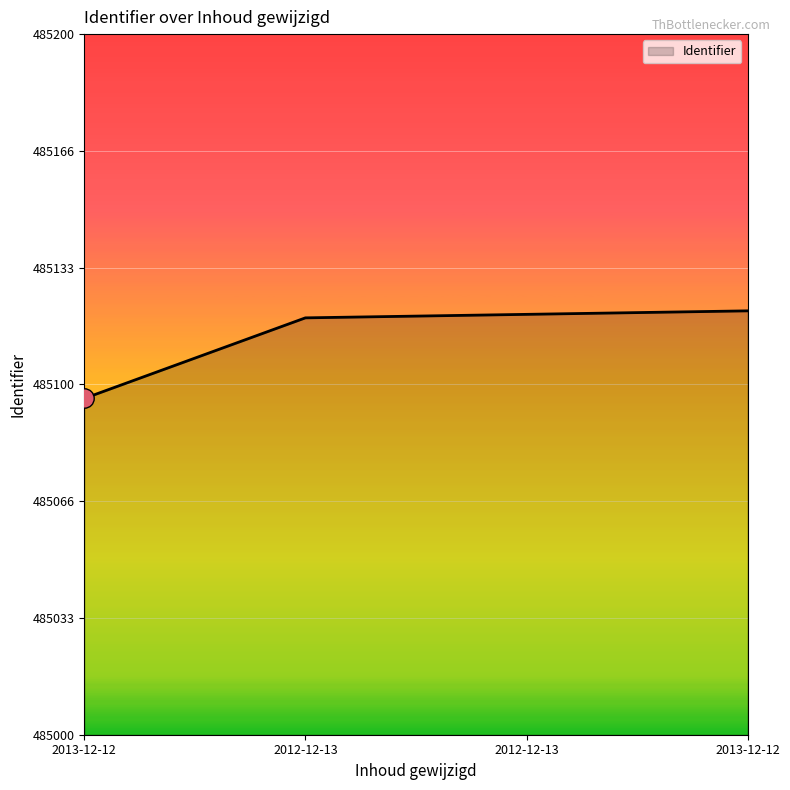

The value at 2013-12-12 is 485121. True or false?

True